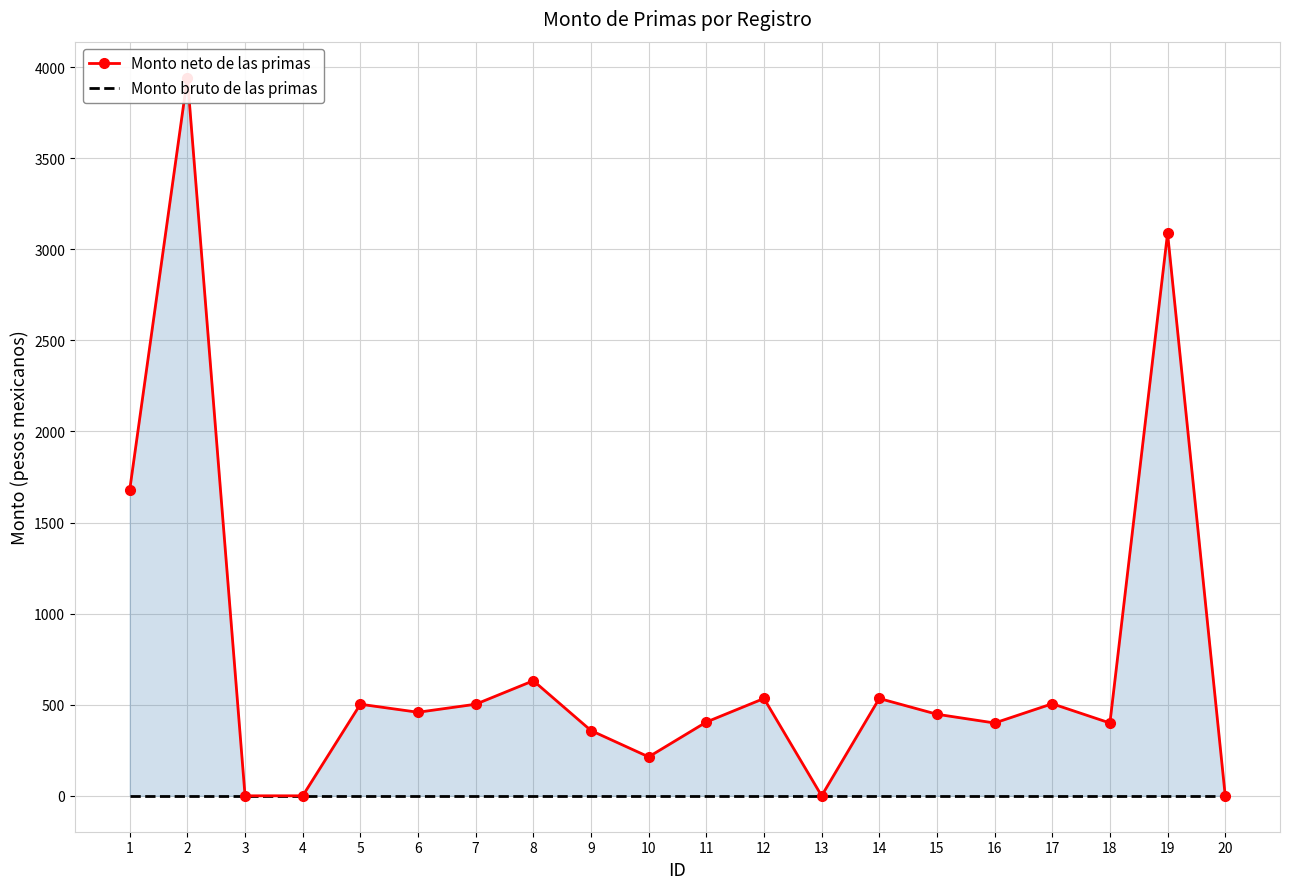

What is the maximum value shown in the chart?

3942.2